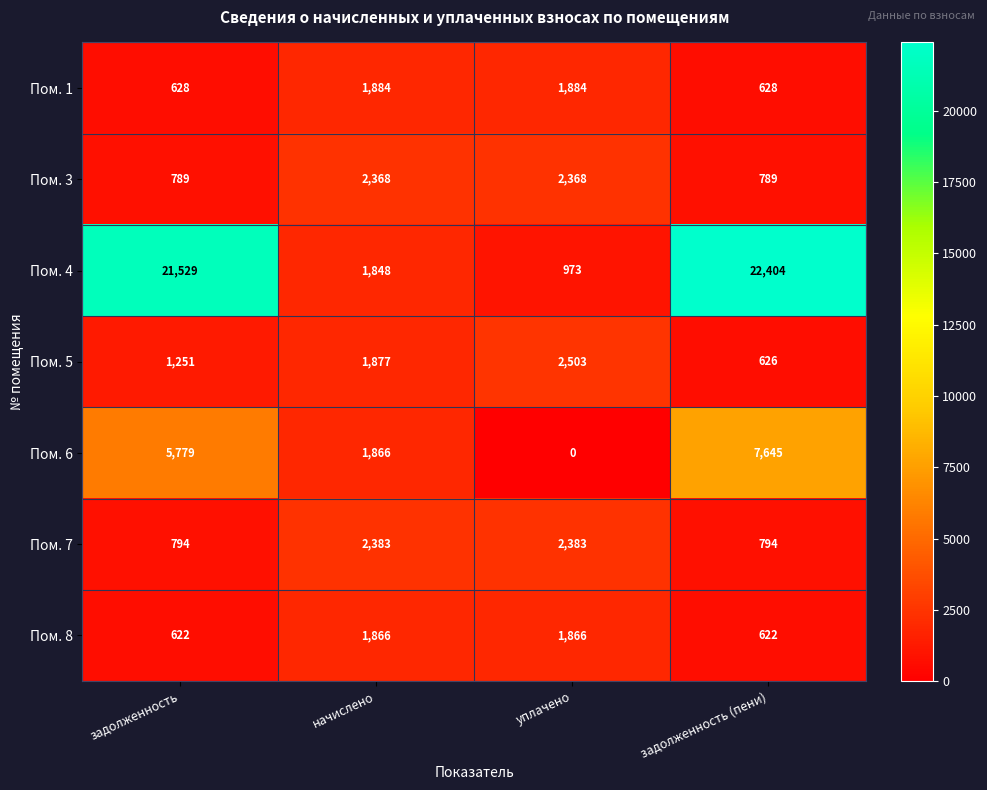

How many Пом. 7 values are between 794 and 2383?

4